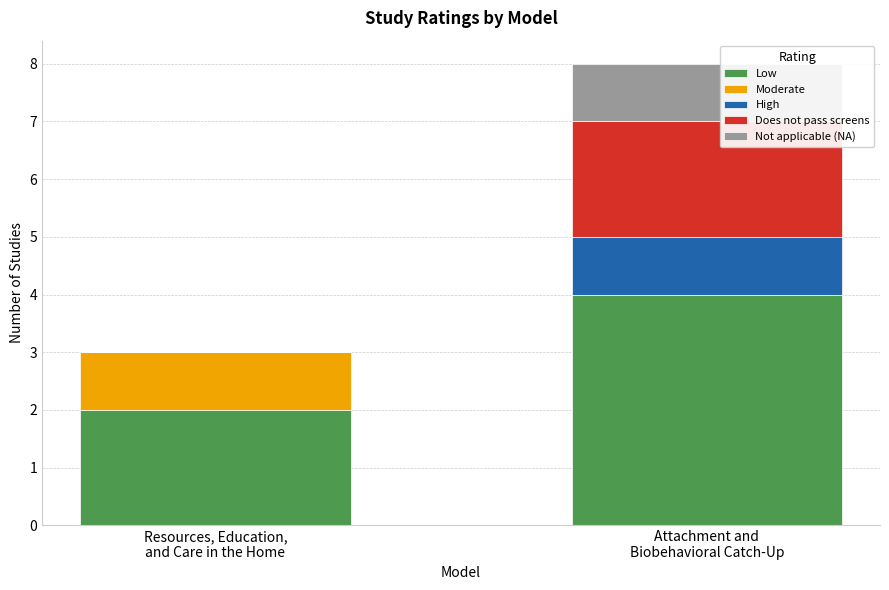

What is the highest value of the Low series?

4